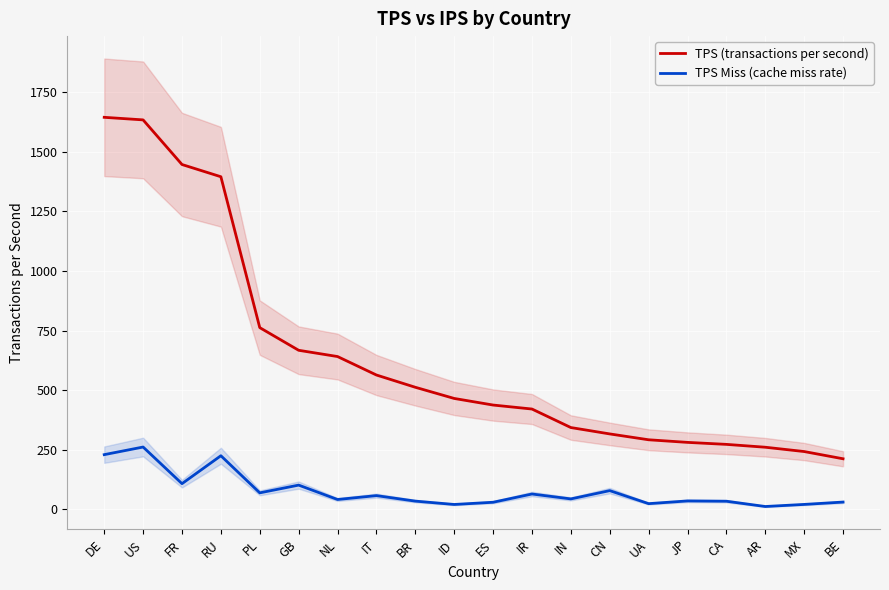

What is the value of the TPS Miss (cache miss rate) point at the 16th from the left?

34.9